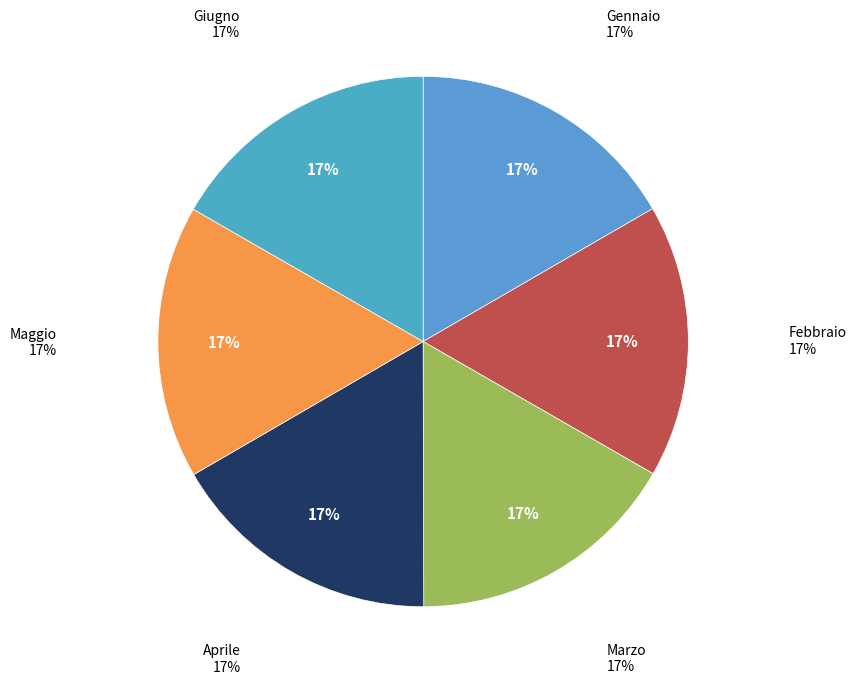

What is the smallest slice in the pie chart?

Gennaio